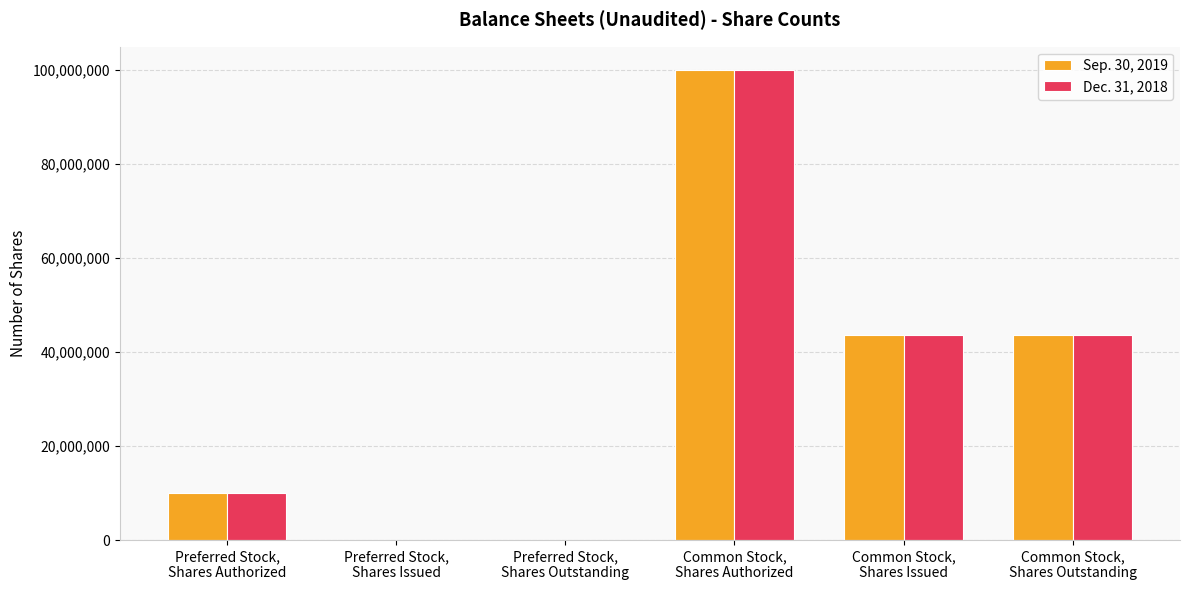

What is the greatest value displayed?

100000000